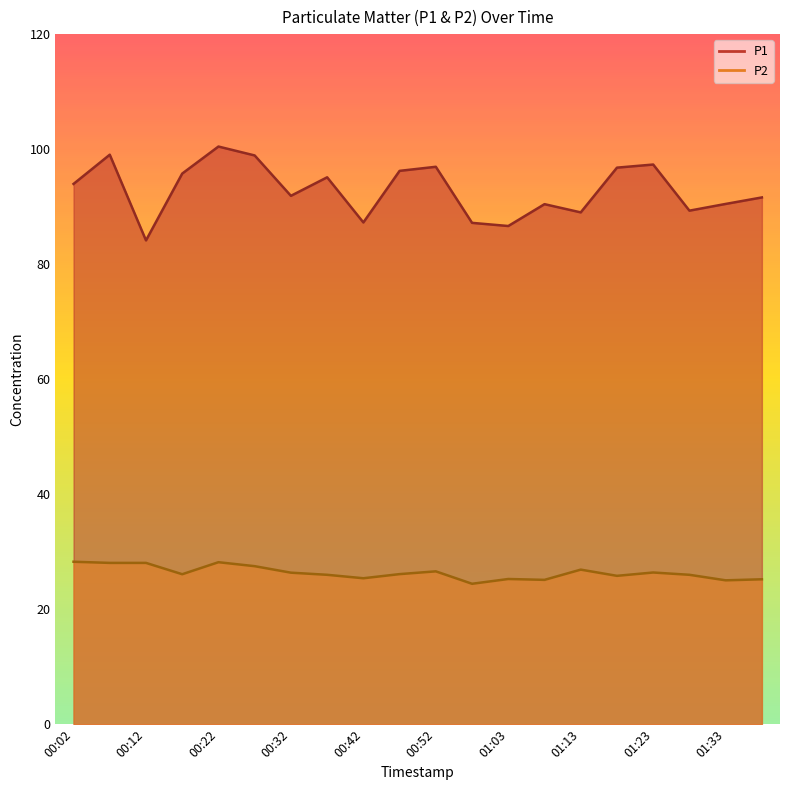

Read the P2 value at 01:38.

25.2